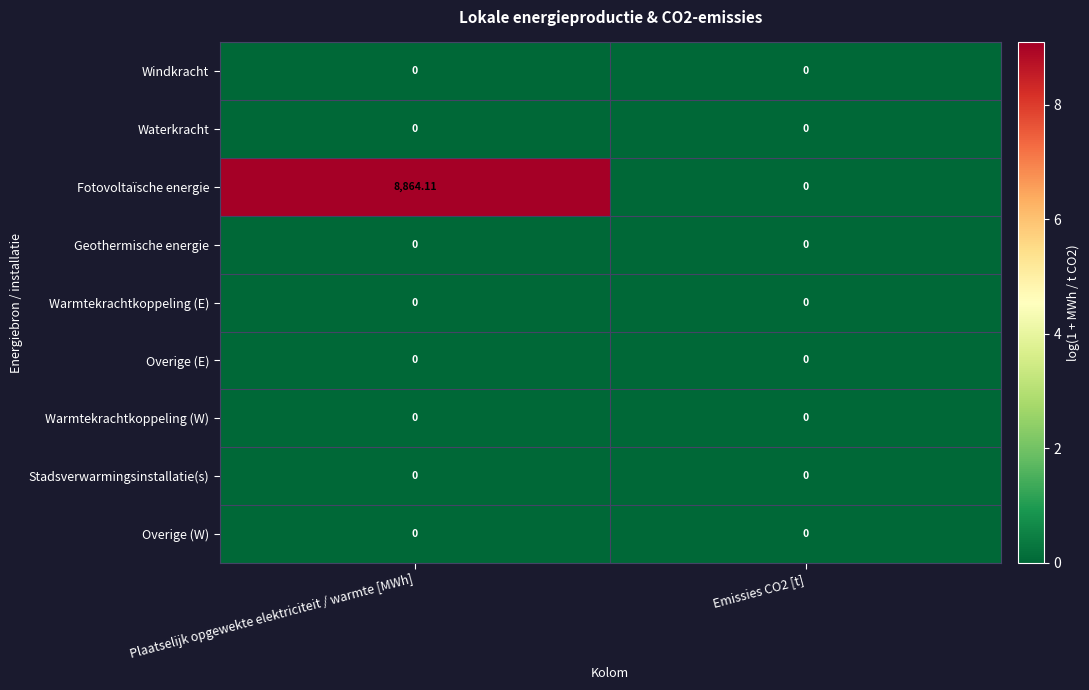

Which series has the widest spread of values?

Fotovoltaïsche energie